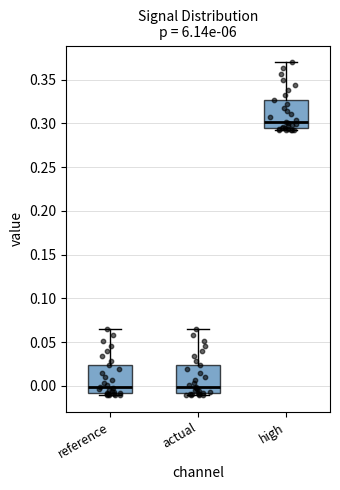

Reading left to right, transcribe this box plot: for each box, give where its median line is, the range the box spans, and where its two whiskers end, as read against the y-axis. The values are not printed on the chart, so give them approximately, as read against the axis.

reference: median 0.000, box -0.010 to 0.025, whiskers -0.010 (just below the box's lower edge) to 0.065
actual: median 0.000, box -0.010 to 0.025, whiskers -0.010 (just below the box's lower edge) to 0.065
high: median 0.300, box 0.295 to 0.325, whiskers 0.290 to 0.370